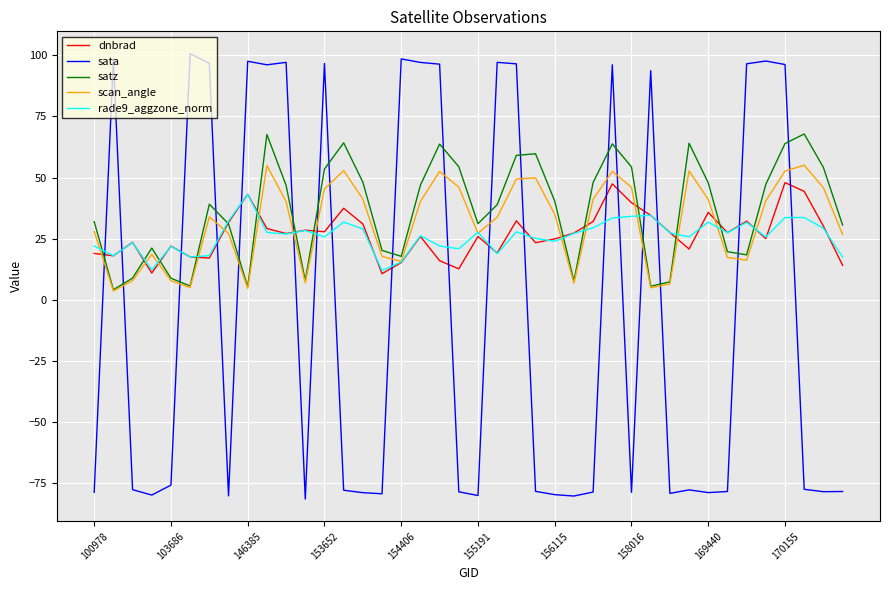

What is the minimum value shown in the chart?

-81.4